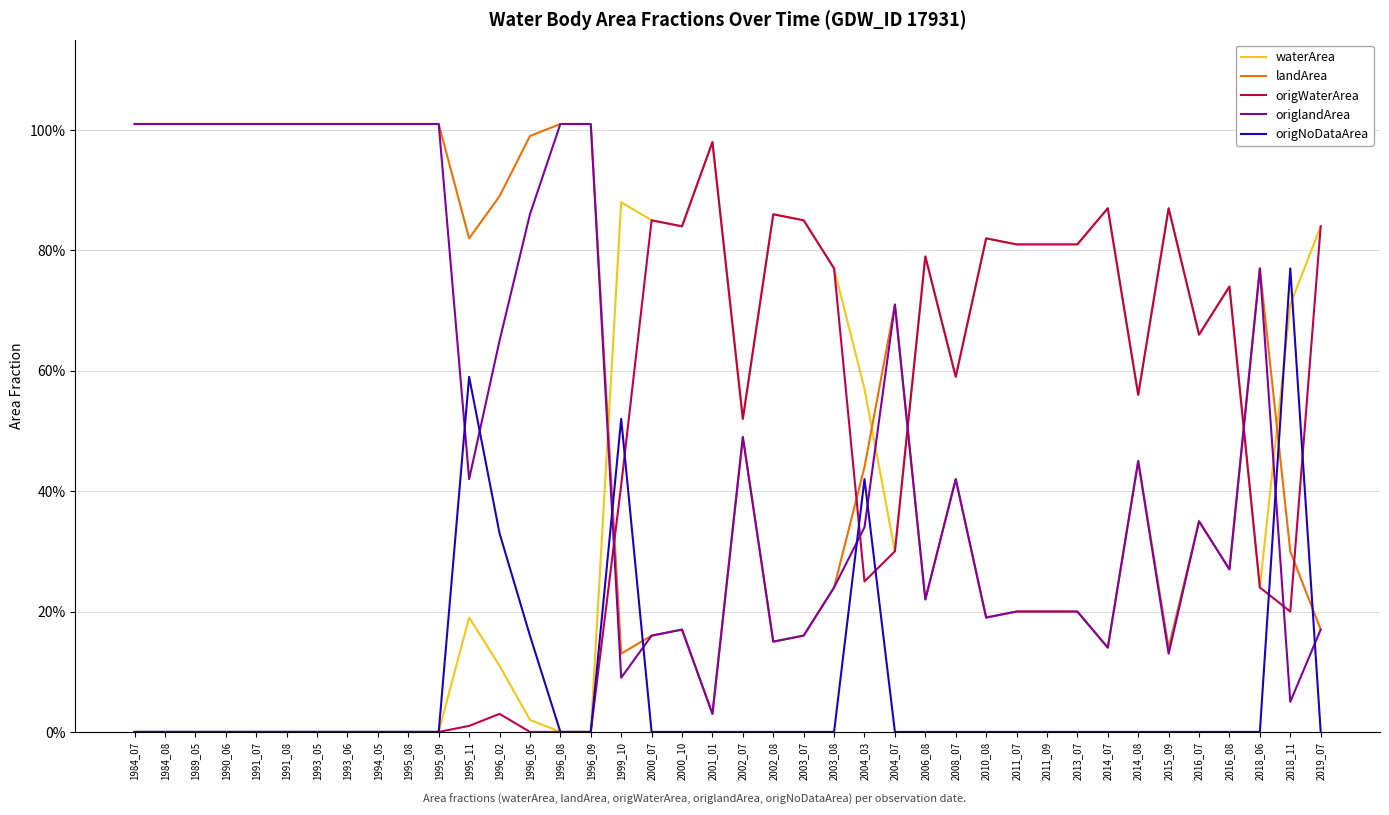

Which series has the largest total across all categories?

landArea